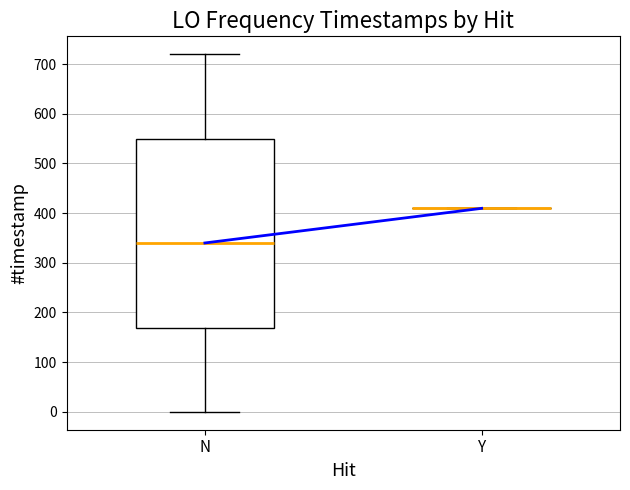

Where is the upper edge of the box for N on the y-axis? The values are not printed on the chart, so give them approximately, as read against the axis.

550